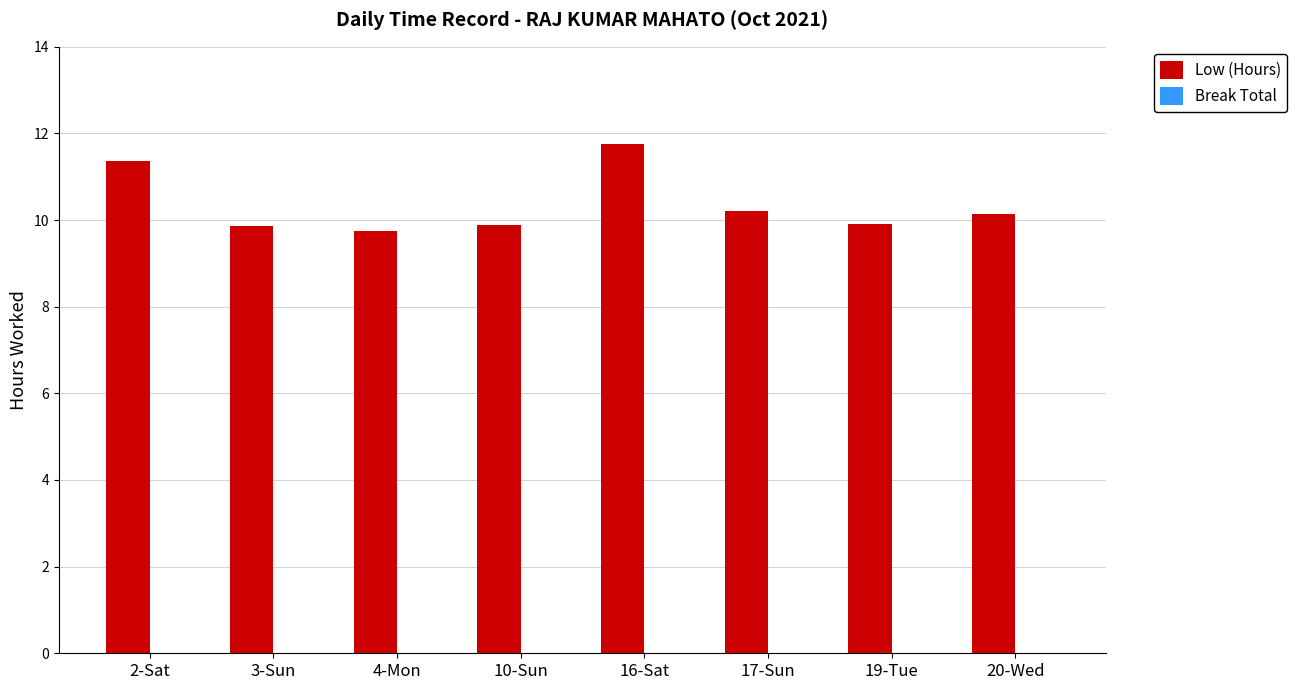

How many bars are there in total?

8